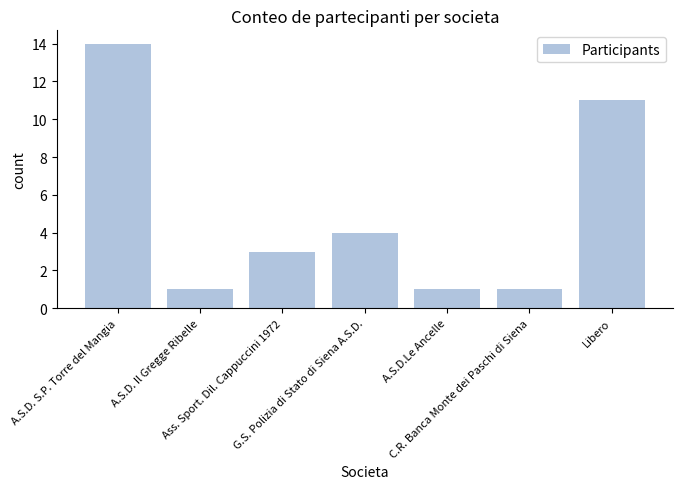

Reading left to right, transcribe all the data shown in this chart.

14	1	3	4	1	1	11